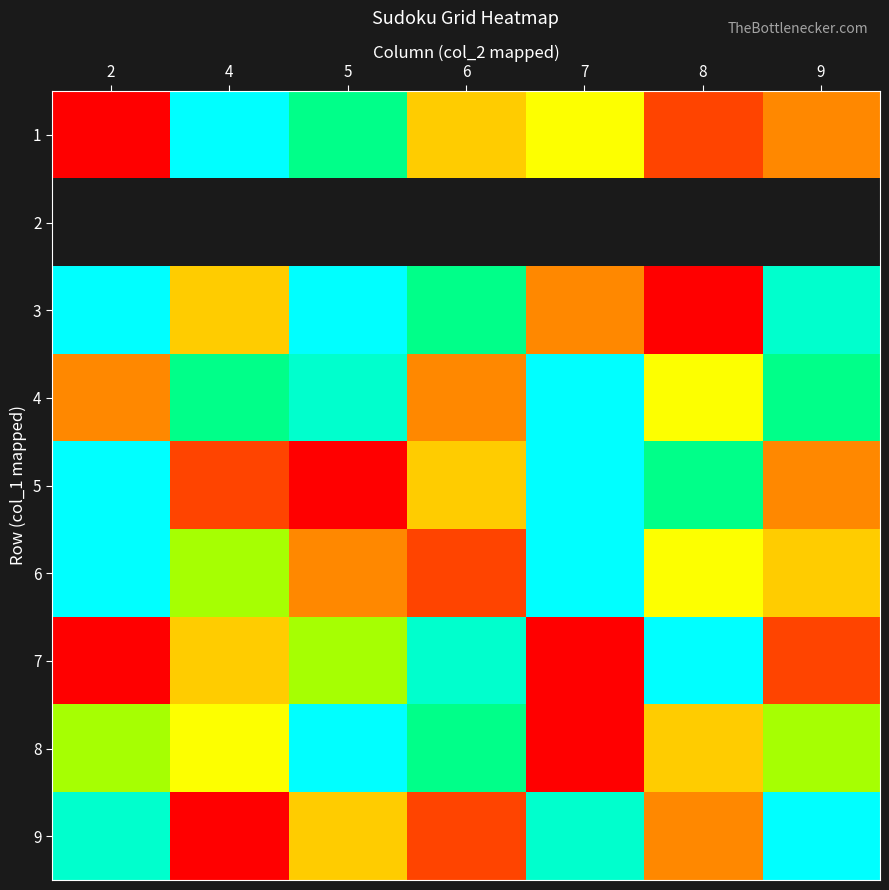

The value of 8 at 4 is 5.0. True or false?

True